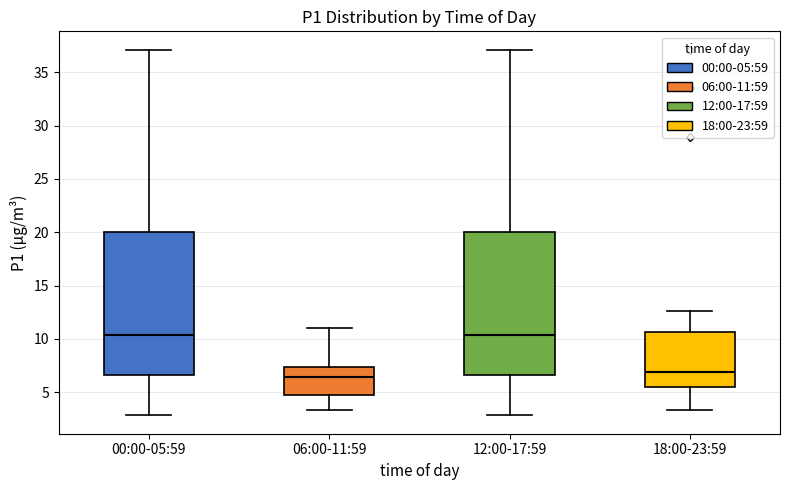

Reading left to right, transcribe this box plot: for each box, give where its median line is, the range the box spans, and where its two whiskers end, as read against the y-axis. The values are not printed on the chart, so give them approximately, as read against the axis.

00:00-05:59: median 10.5, box 6.5 to 20.0, whiskers 3.0 to 37.0
06:00-11:59: median 6.5, box 4.5 to 7.5, whiskers 3.5 to 11.0
12:00-17:59: median 10.5, box 6.5 to 20.0, whiskers 3.0 to 37.0
18:00-23:59: median 7.0, box 5.5 to 10.5, whiskers 3.5 to 12.5